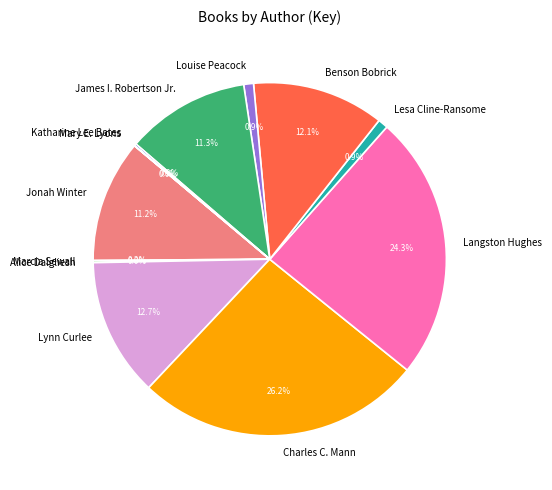

To the nearest percent, what is the difference between the largest and smallest slice percentages?

26%